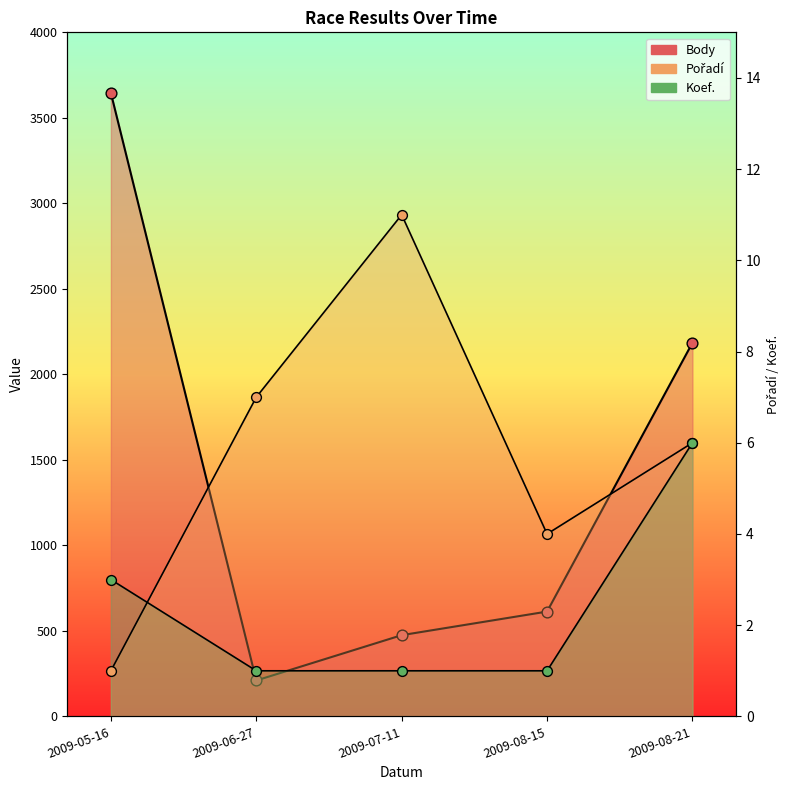

Which series reaches the minimum Y coordinate?

Pořadí